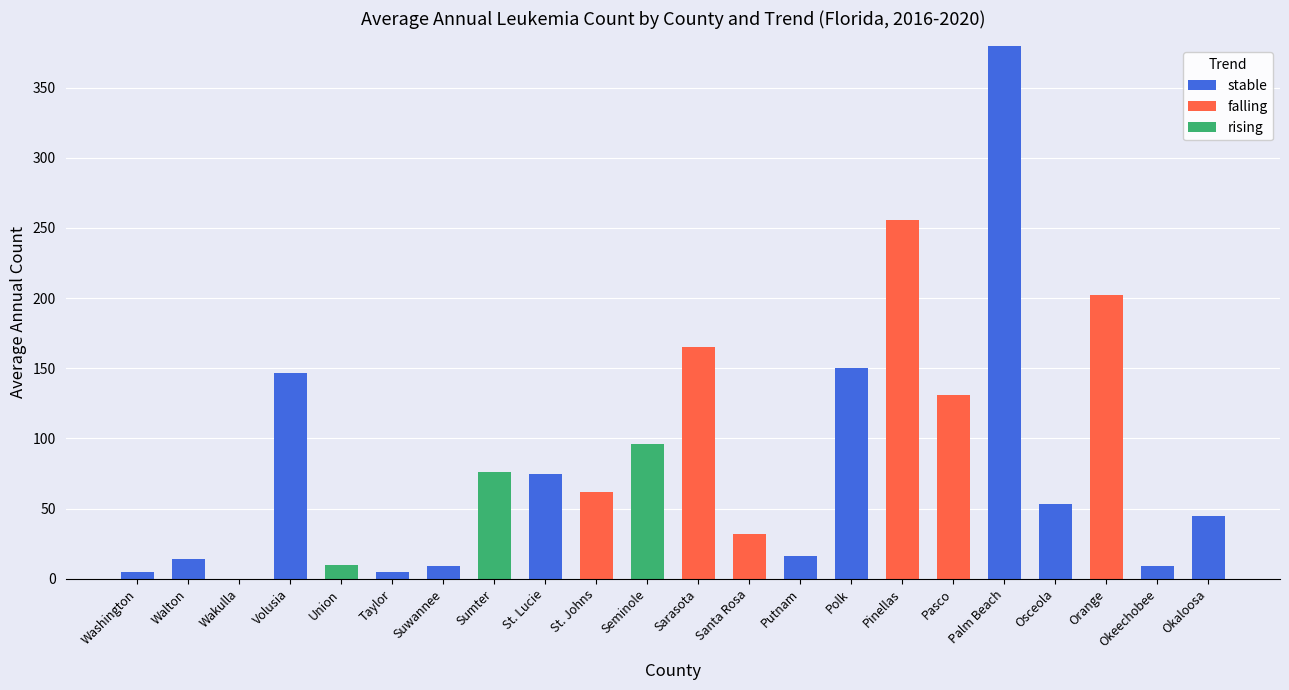

Is it true that stable equals 53 at Osceola?

True